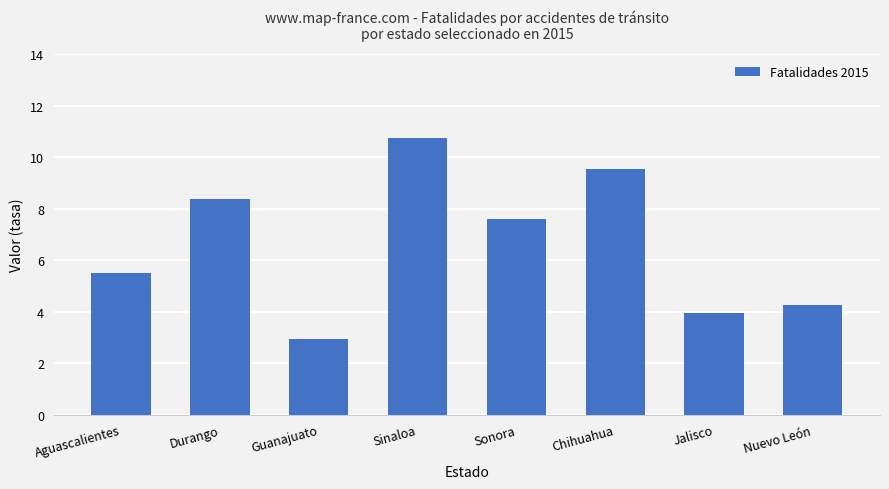

True or false: the data shows 4.9 at Guanajuato.

False